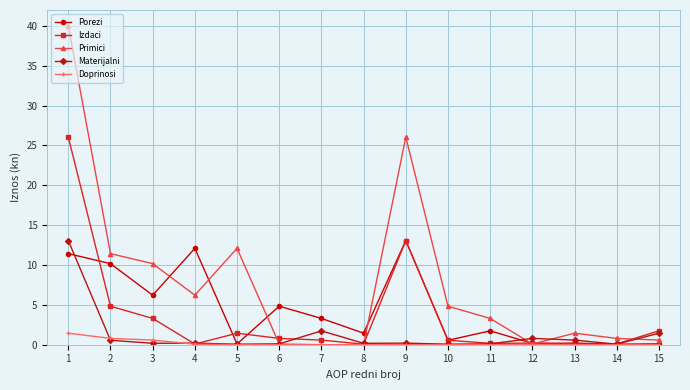

Which series changed the most between 1 and 4?

Primici